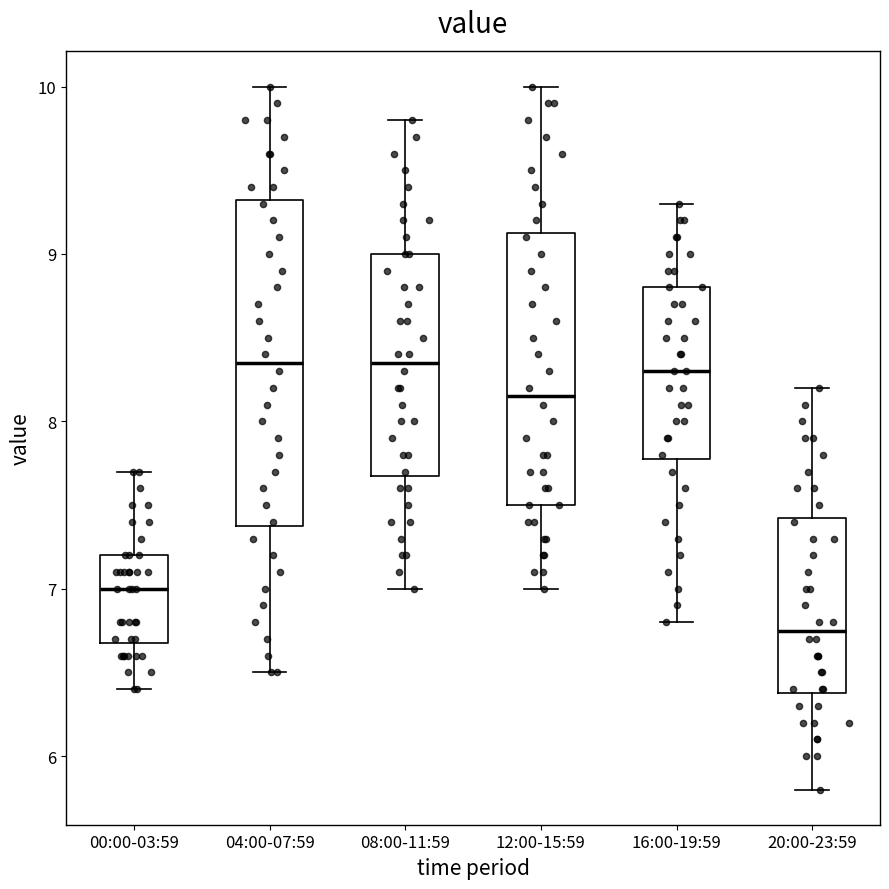

Which box is the tallest, from its lower edge to its upper edge?

04:00-07:59